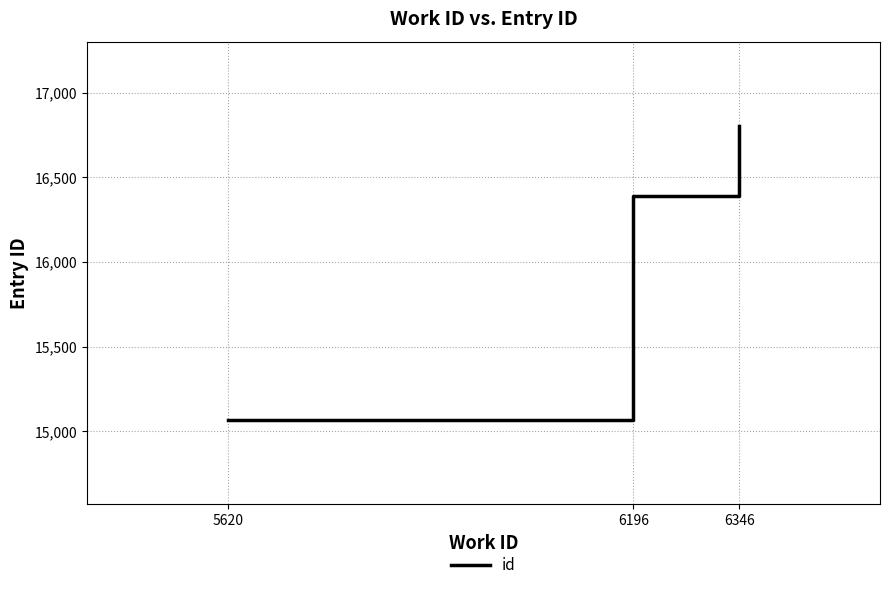

What is the difference between the values at 5620 and 6196?

1321